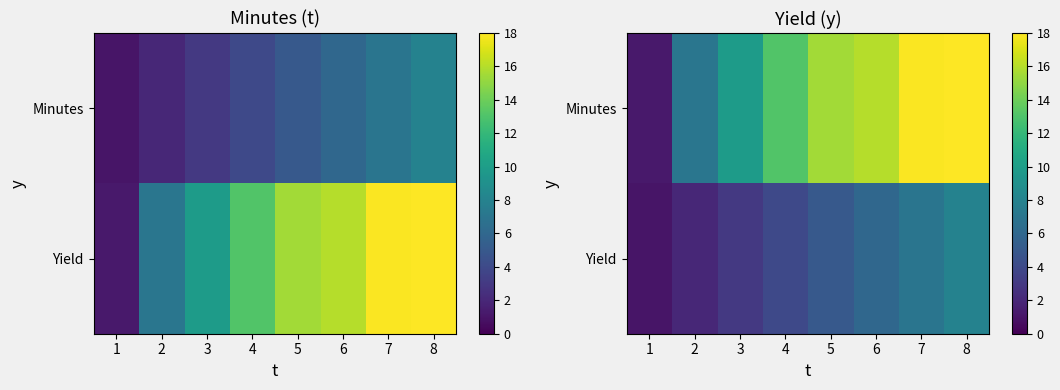

What is the approximate value of Minutes at 7?

17.9